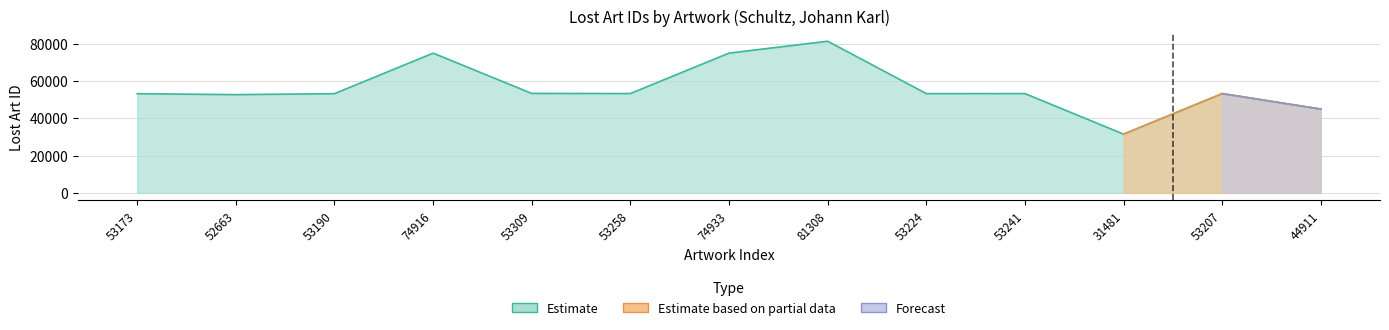

What value does the data have at 53309, to the nearest 10?

53310